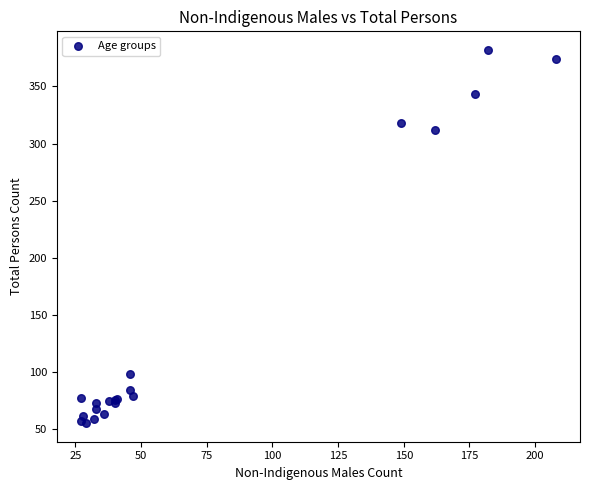

What Y value in the scatter plot is closest to 218?

312